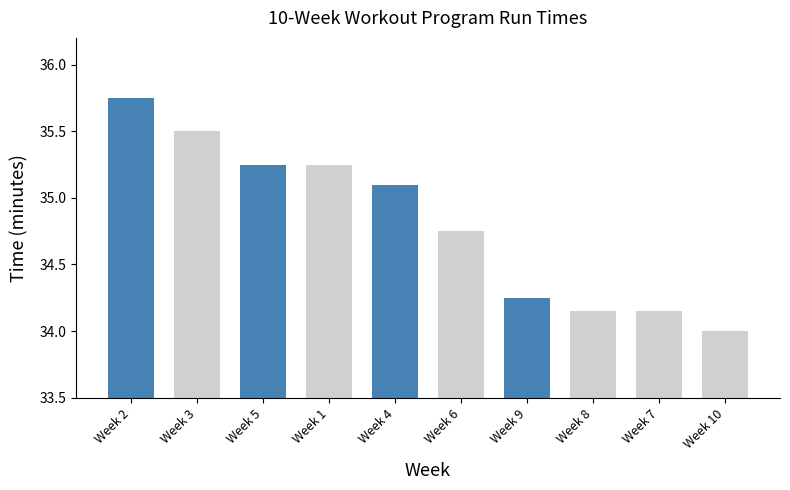

What is the ratio of the value at Week 1 to the value at Week 3?

1.0